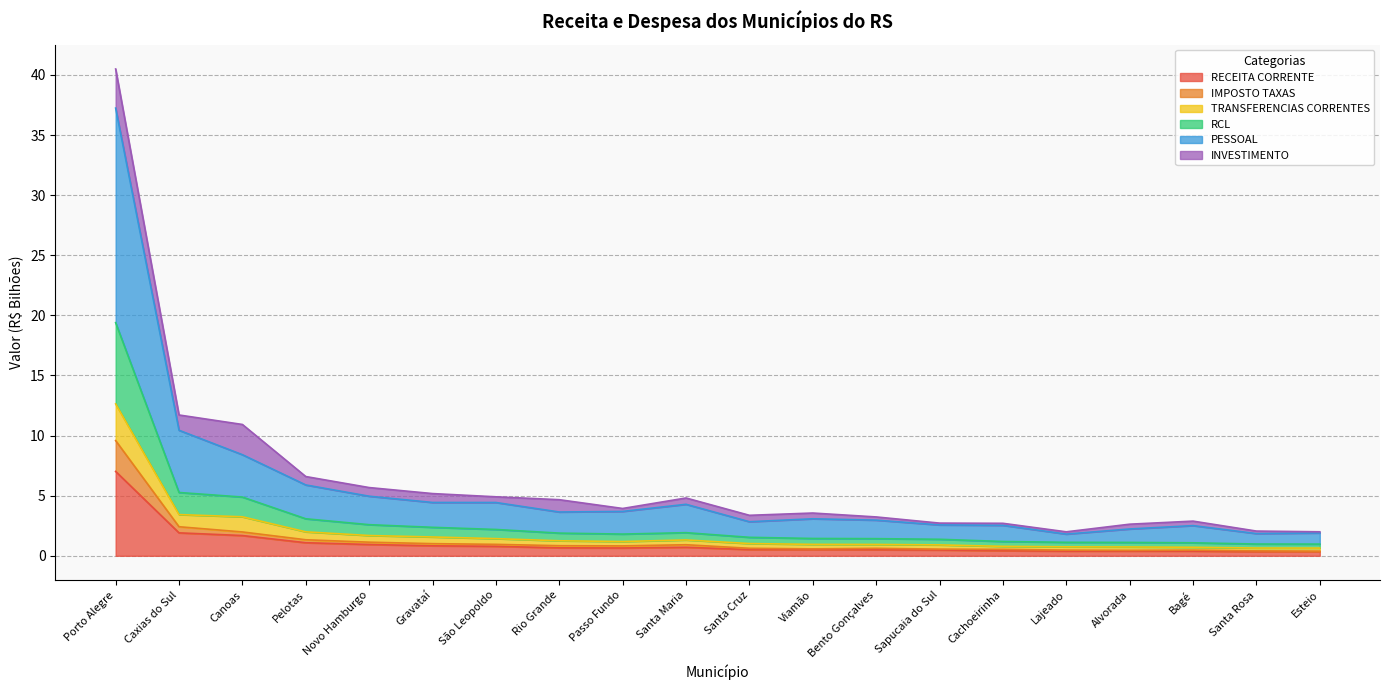

At which label does RECEITA CORRENTE reach its peak?

Porto Alegre